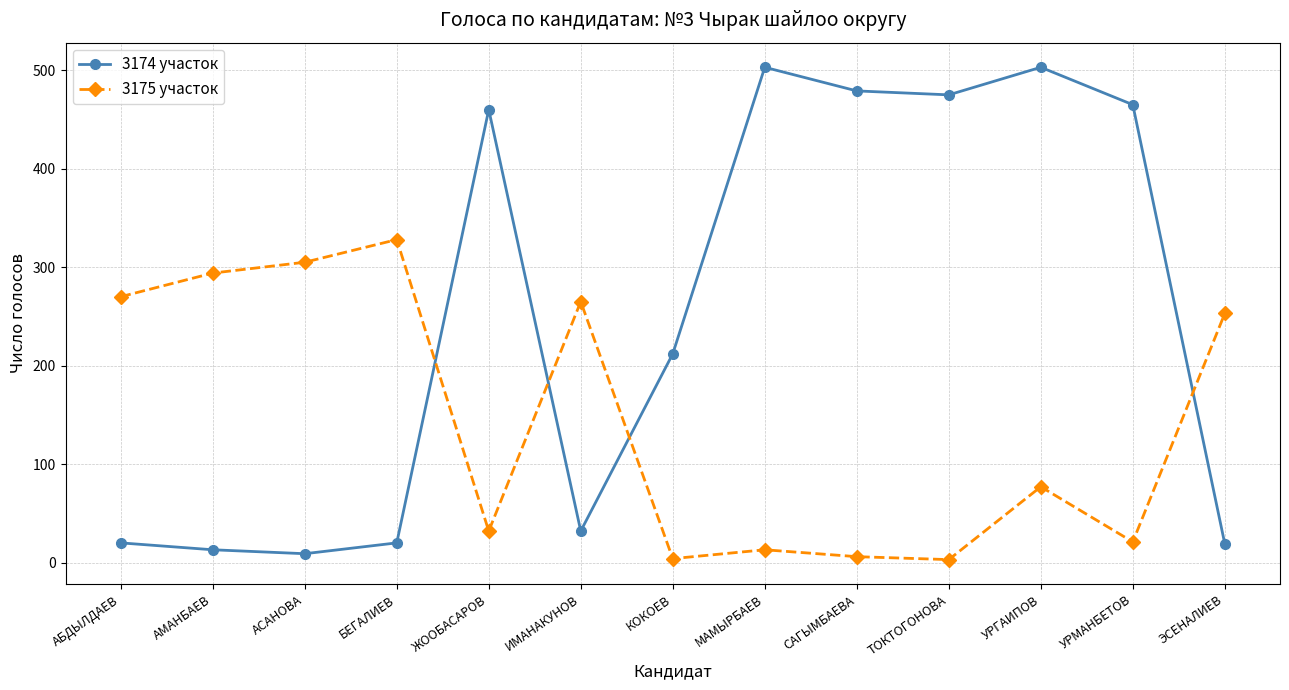

What is the label of the 1st point from the right?

ЭСЕНАЛИЕВ